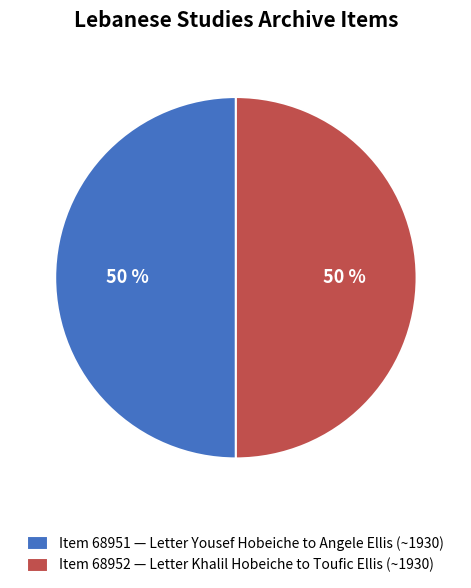

To the nearest percent, what is the combined percentage of Item 68951 — Letter Yousef Hobeiche to Angele Ellis (~1930) and Item 68952 — Letter Khalil Hobeiche to Toufic Ellis (~1930)?

100%